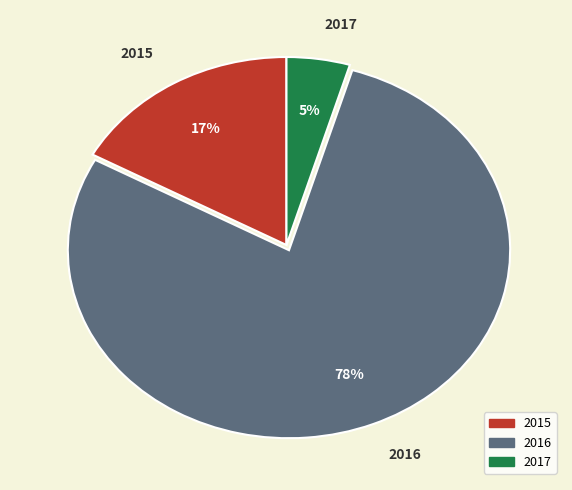

Is there any slice that represents more than half of the pie?

Yes